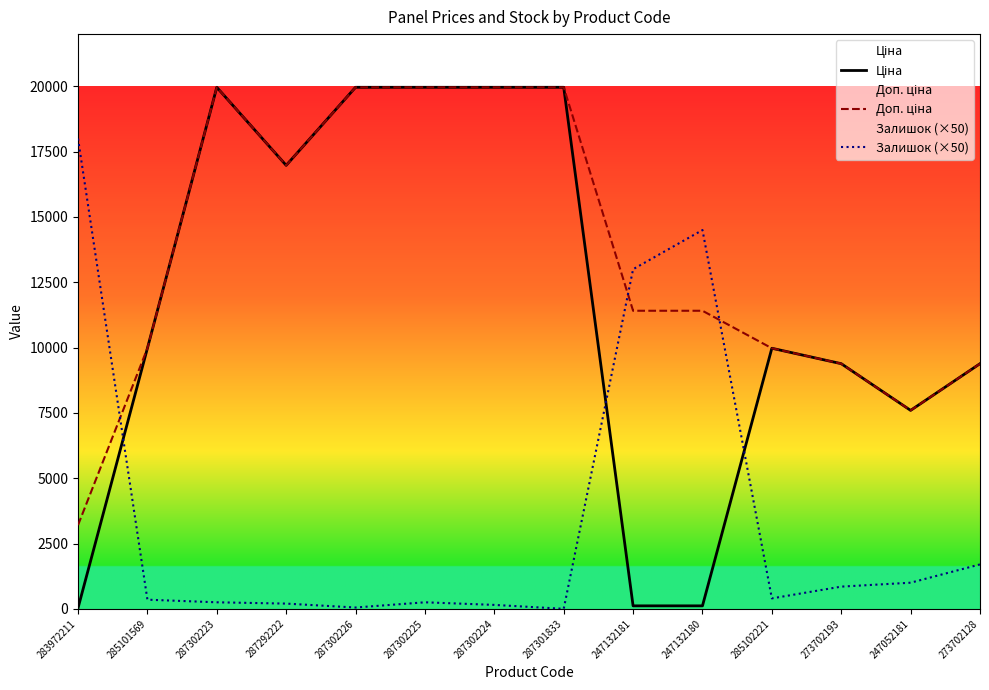

How many lines are shown in the chart?

3